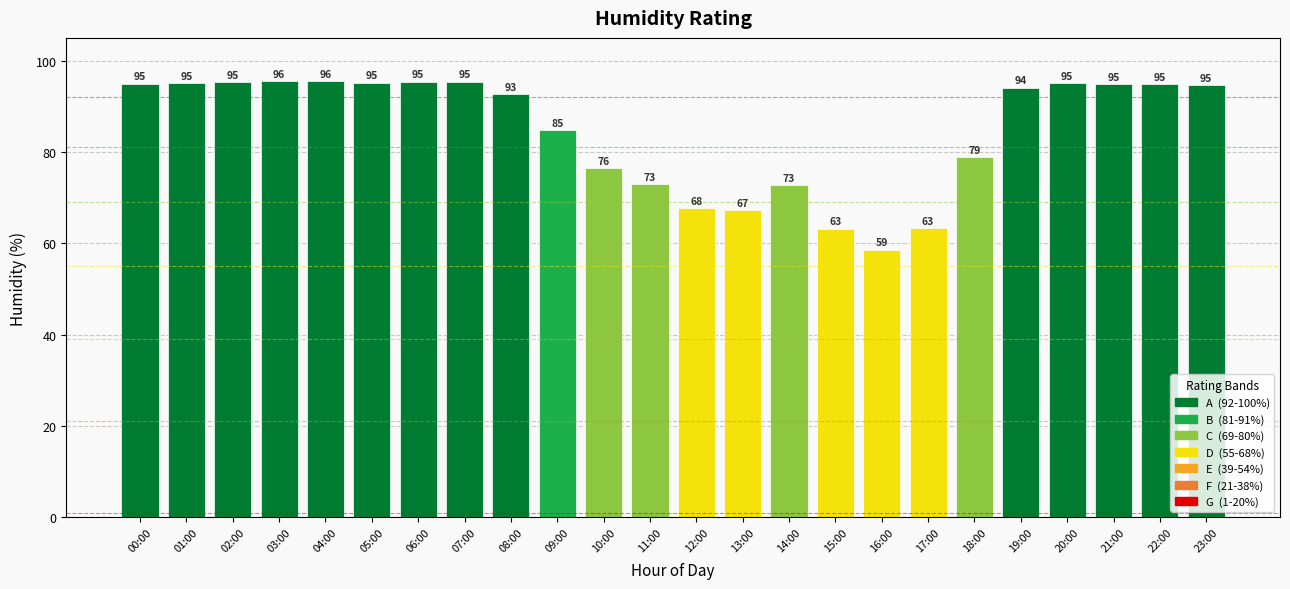

True or false: the data shows 95.6 at 04:00.

True